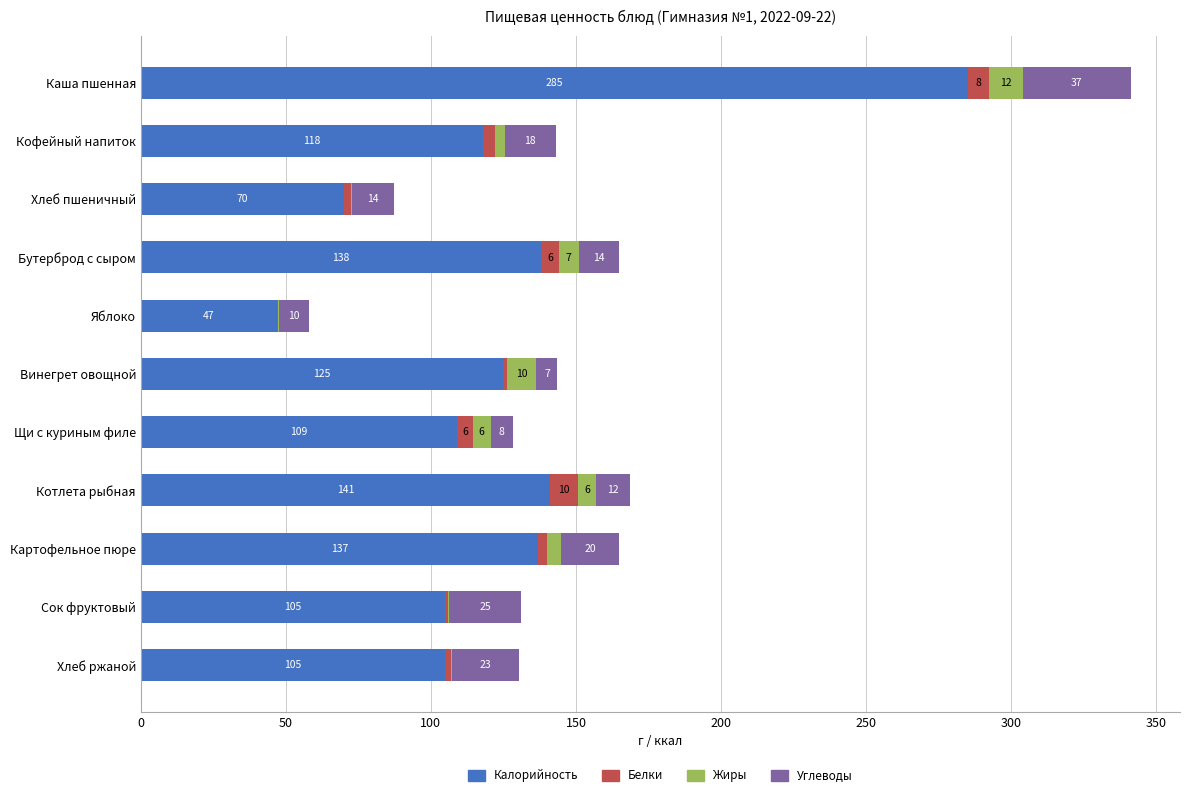

The Калорийность series shows 70.1 at Хлеб пшеничный. True or false?

True